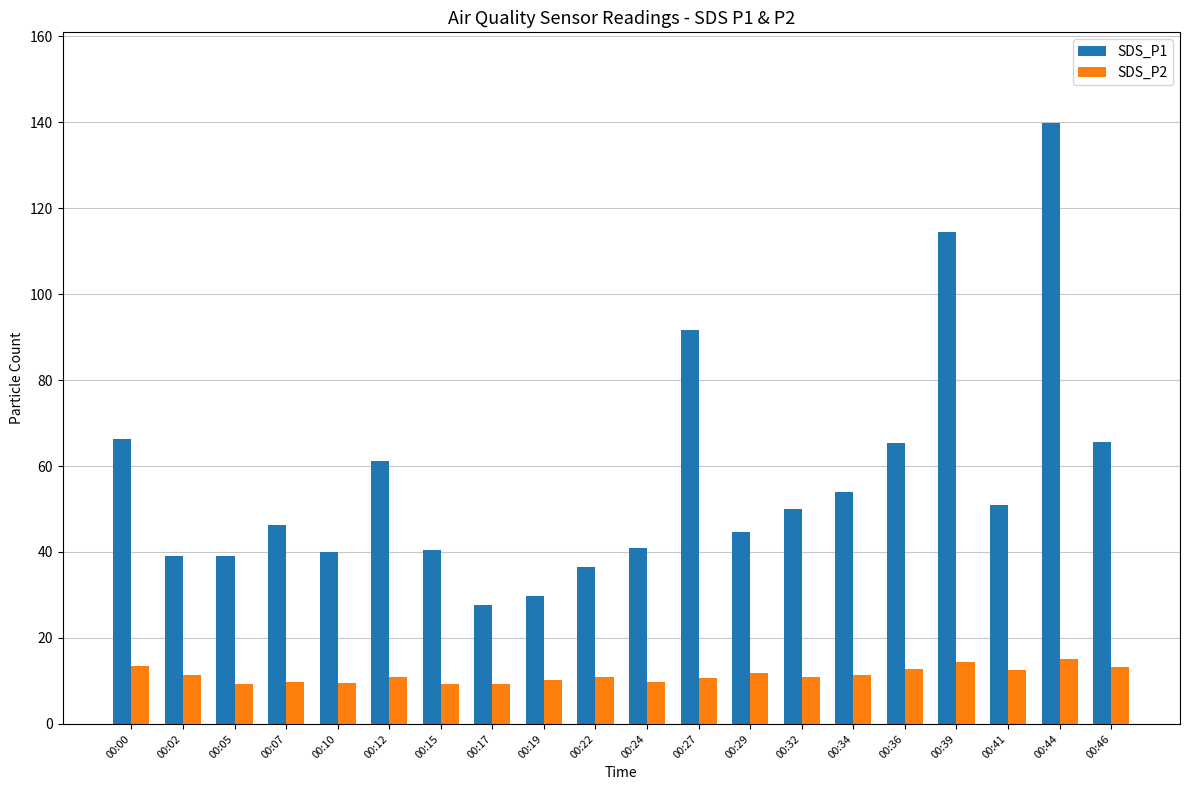

What is the spread (max minus min) of values at 00:07?

36.5